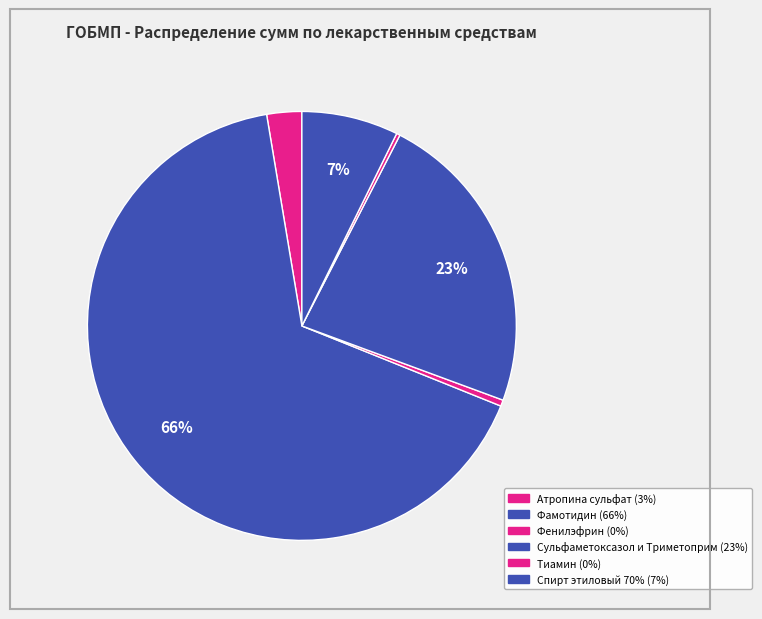

How many segments does this pie chart have?

6